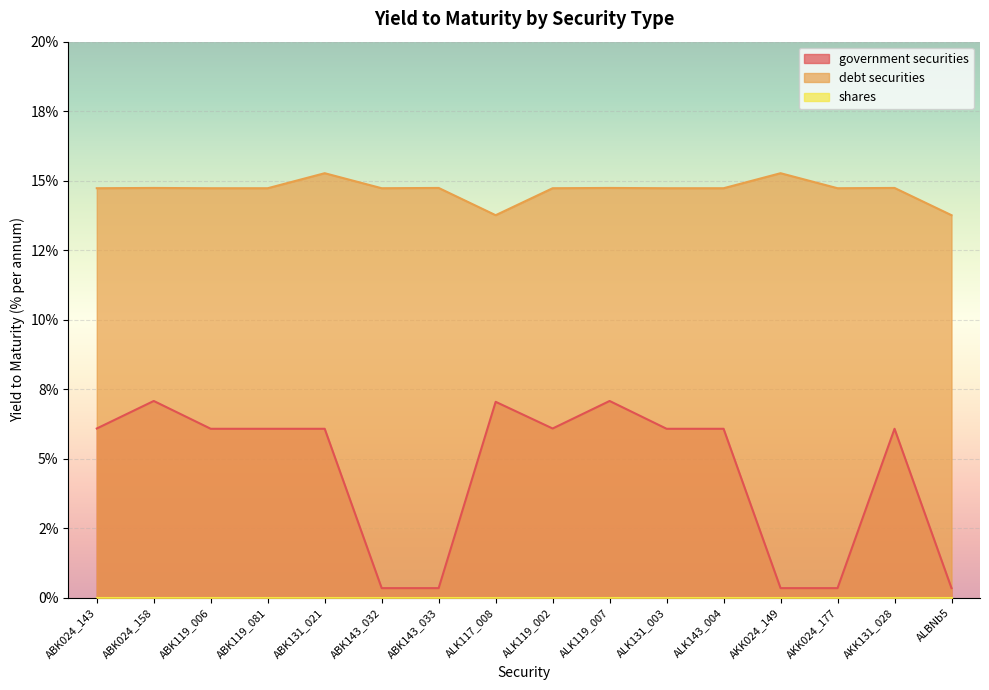

Which series changed the most between ABK131_021 and ALK117_008?

debt securities